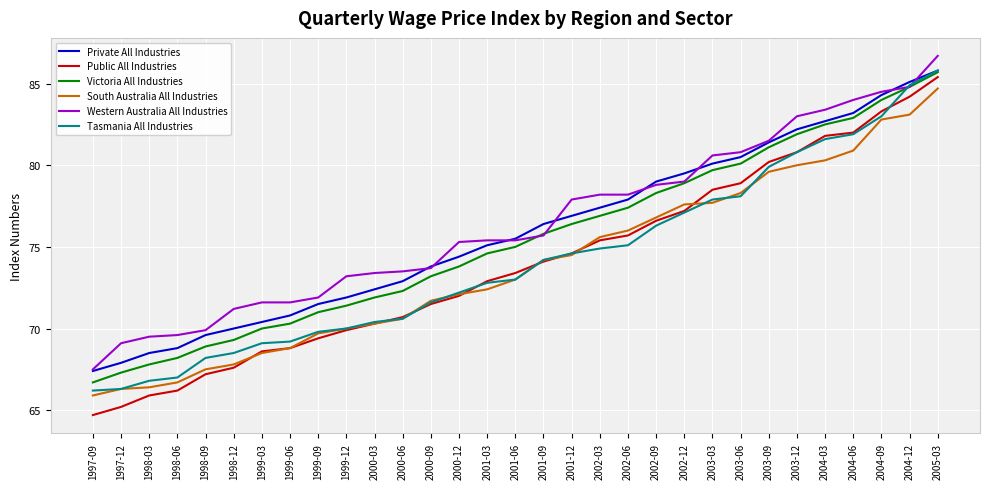

Is the value of Tasmania All Industries at 1998-03 greater than the value of Private All Industries at 1997-09?

No